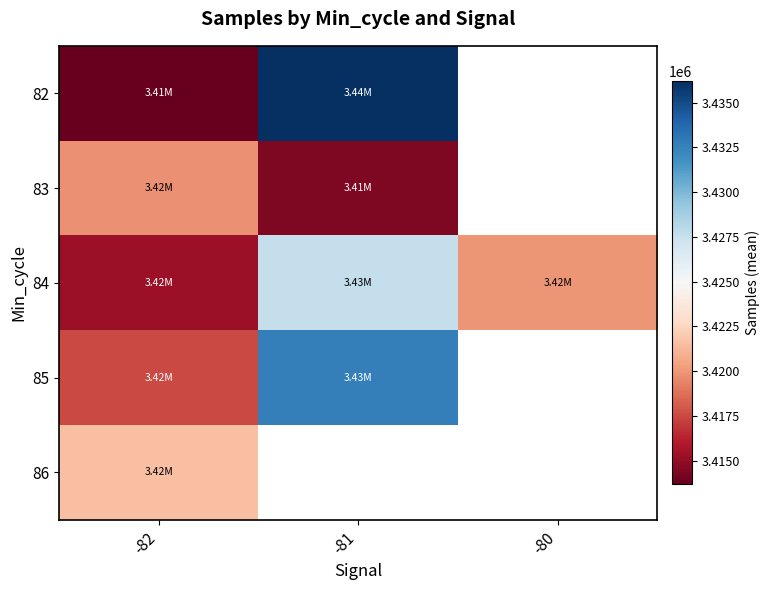

How many distinct data groups are displayed?

5